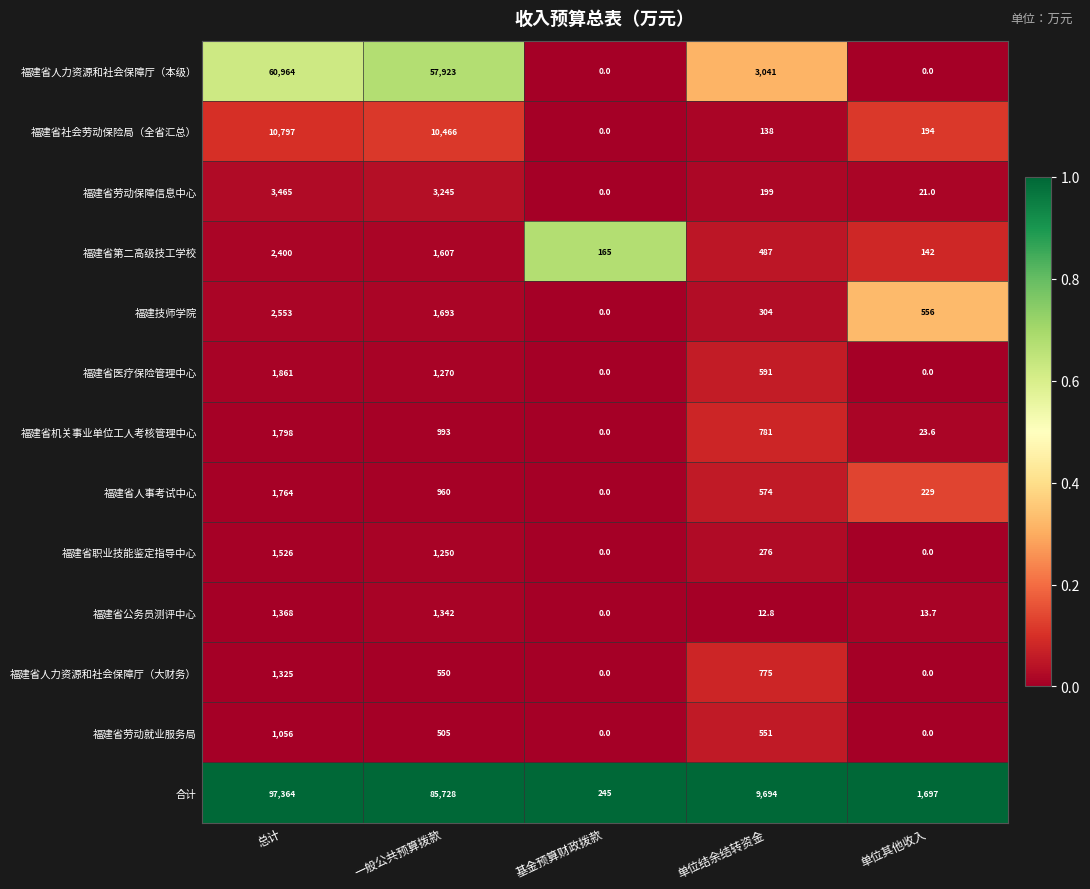

Rank the series by their maximum value, from highest to lowest.

合计, 福建省人力资源和社会保障厅（本级）, 福建省社会劳动保险局（全省汇总）, 福建省劳动保障信息中心, 福建技师学院, 福建省第二高级技工学校, 福建省医疗保险管理中心, 福建省机关事业单位工人考核管理中心, 福建省人事考试中心, 福建省职业技能鉴定指导中心, 福建省公务员测评中心, 福建省人力资源和社会保障厅（大财务）, 福建省劳动就业服务局